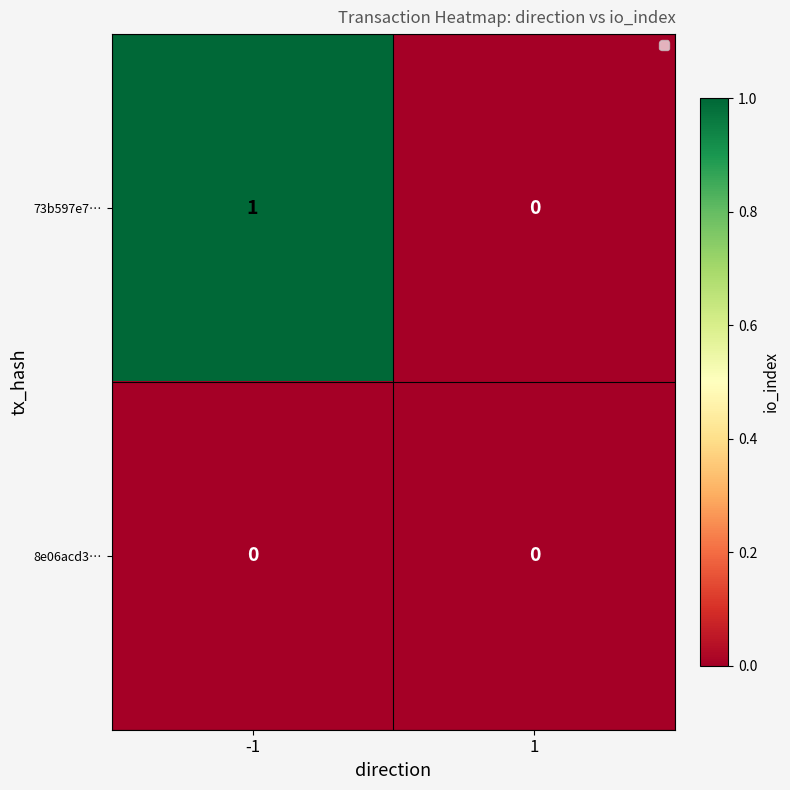

Which series has the largest total across all categories?

73b597e7…